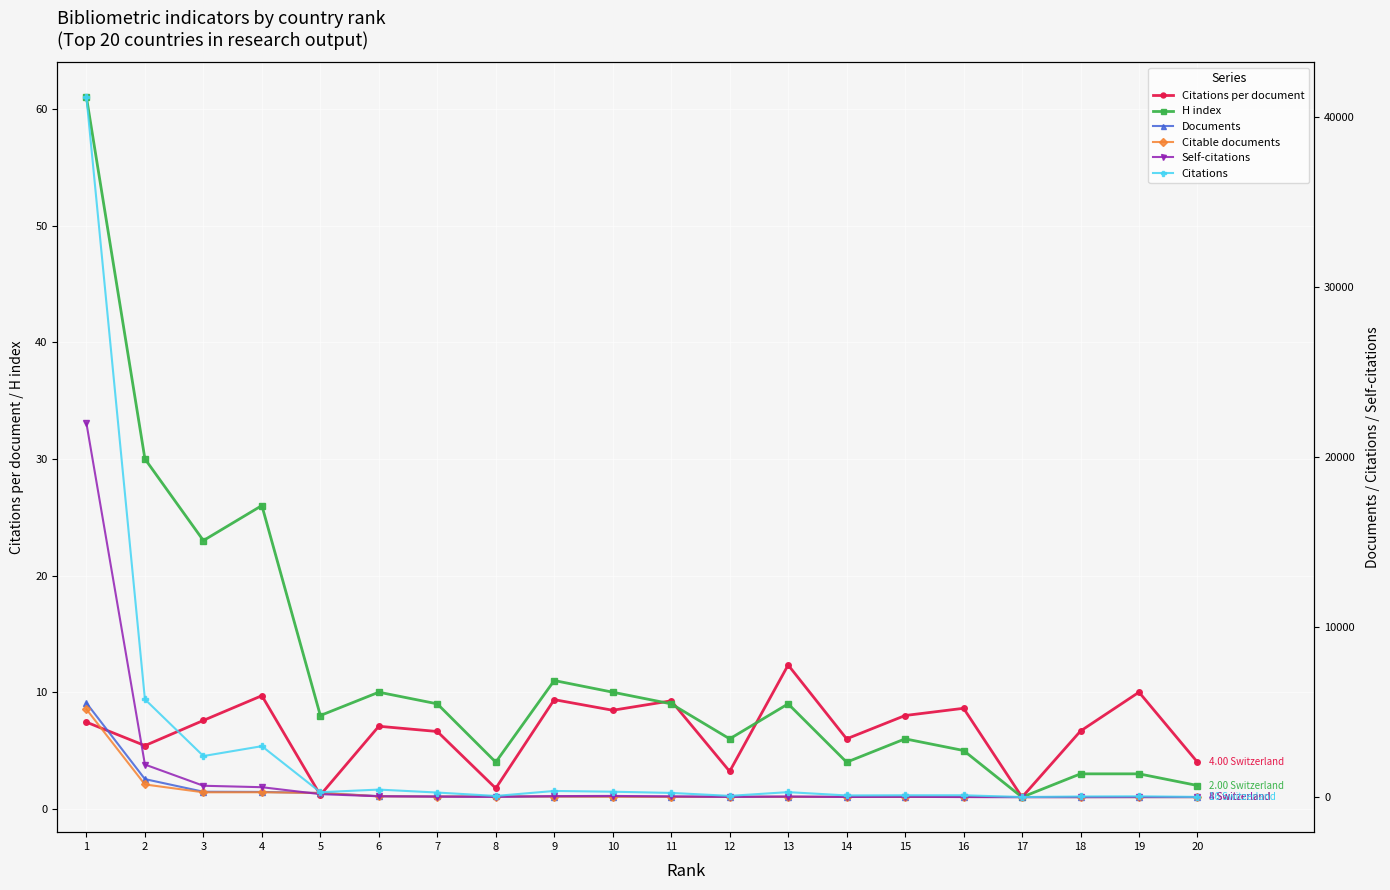

Is the value of Citable documents at 7 greater than the value of Citations at 4?

No